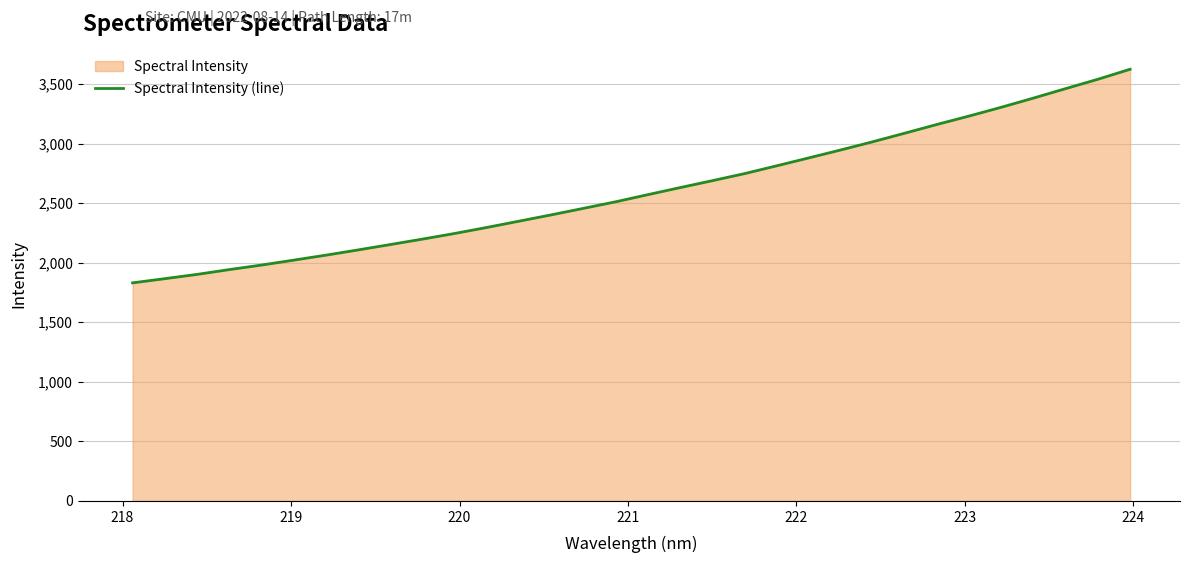

What is the difference between the maximum and minimum values?

1792.8